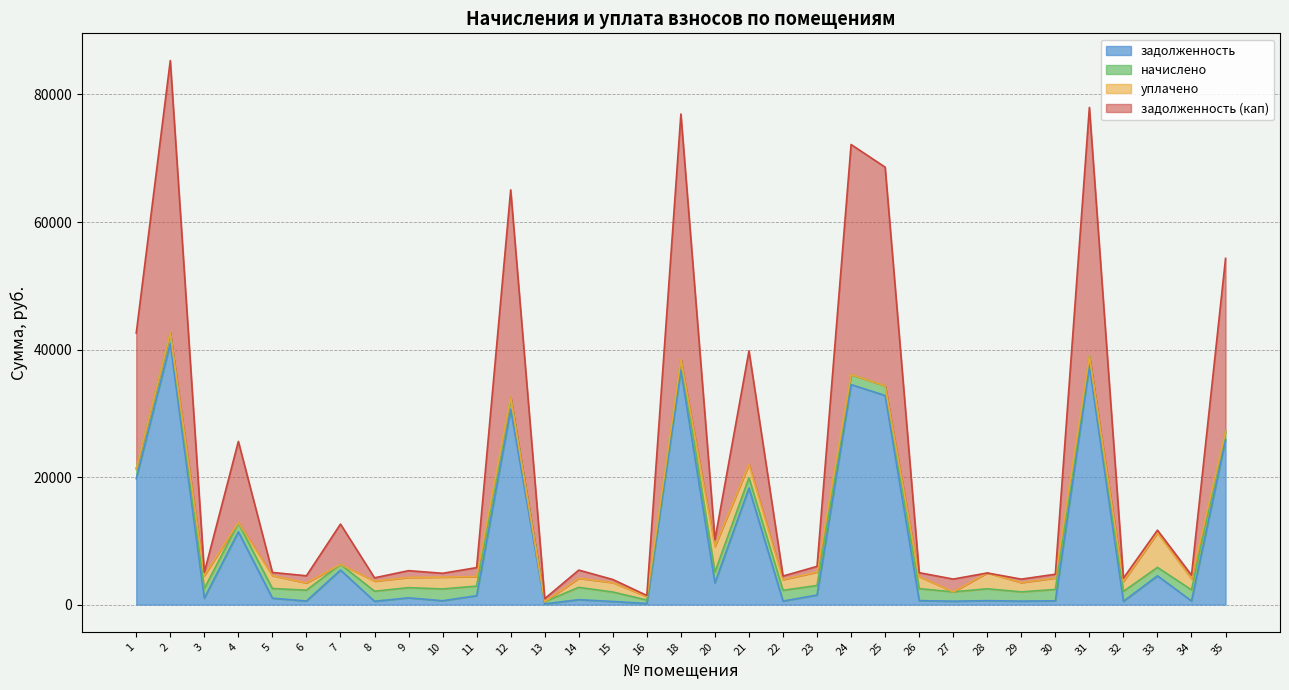

Is the value of задолженность (кап) at 27 greater than the value of задолженность at 35?

No